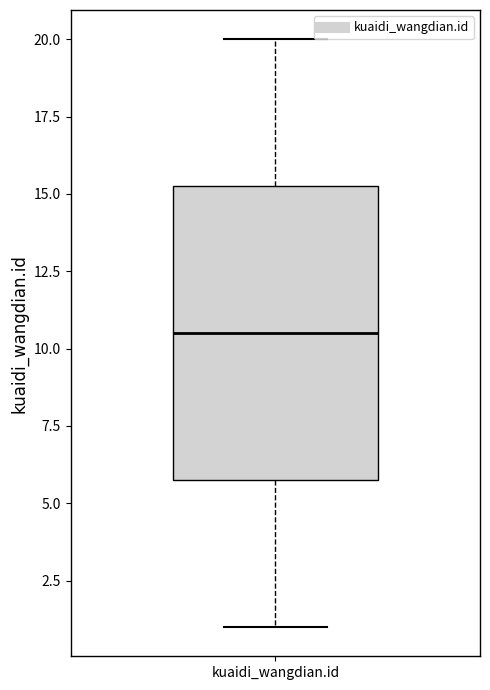

Where does the median line of the box for kuaidi_wangdian.id sit on the y-axis? The values are not printed on the chart, so give them approximately, as read against the axis.

10.5